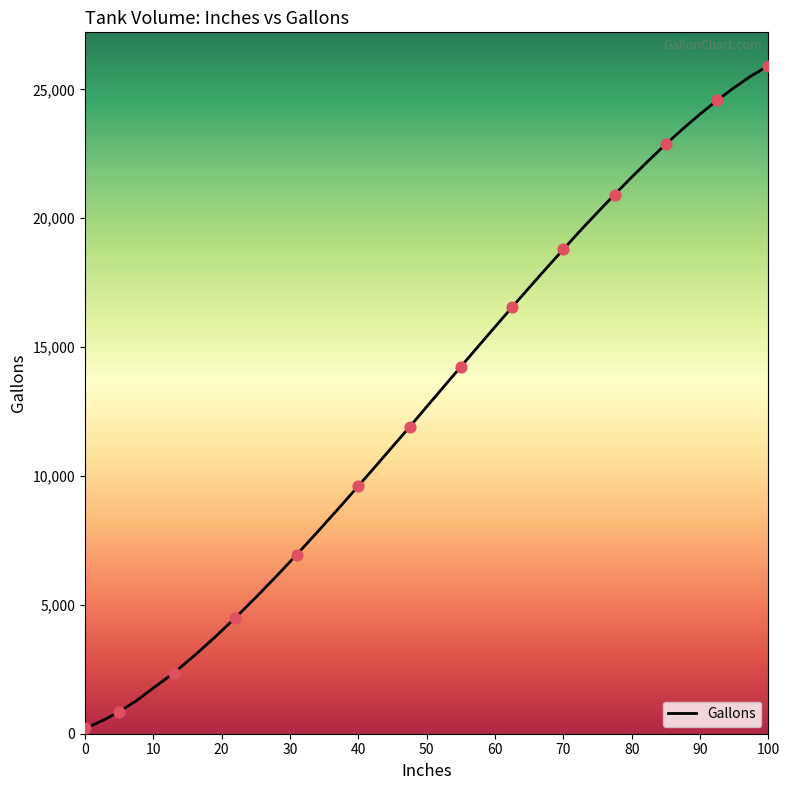

What is the difference between the maximum and minimum values?

25699